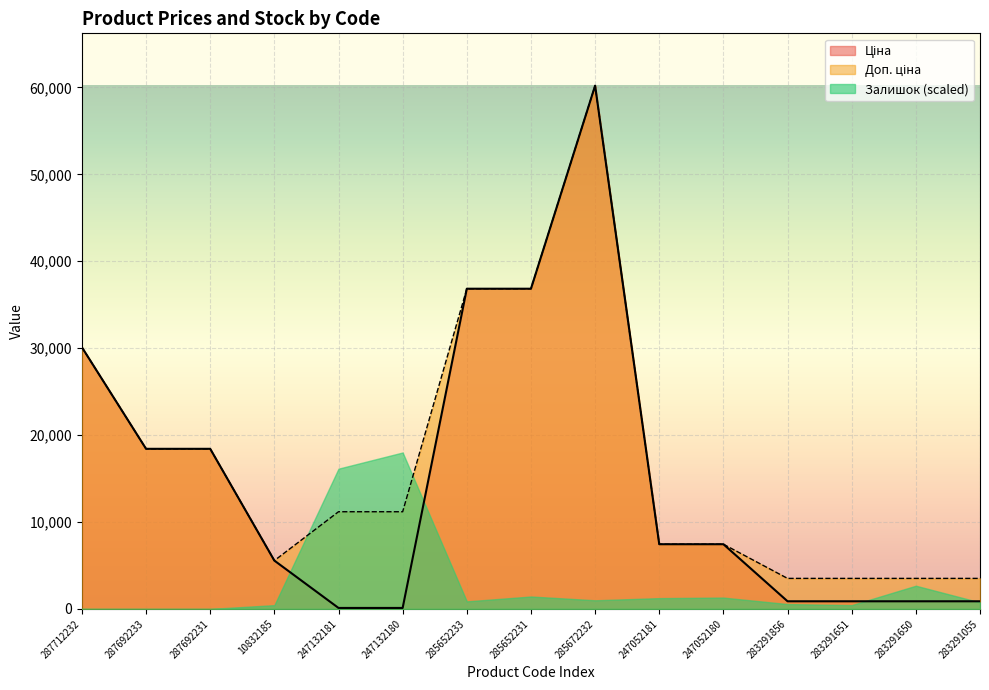

List the labels in order of Ціна value, smallest first.

247132181, 247132180, 283291856, 283291651, 283291650, 283291055, 10832185, 247052181, 247052180, 287692233, 287692231, 287712232, 285652233, 285652231, 285672232